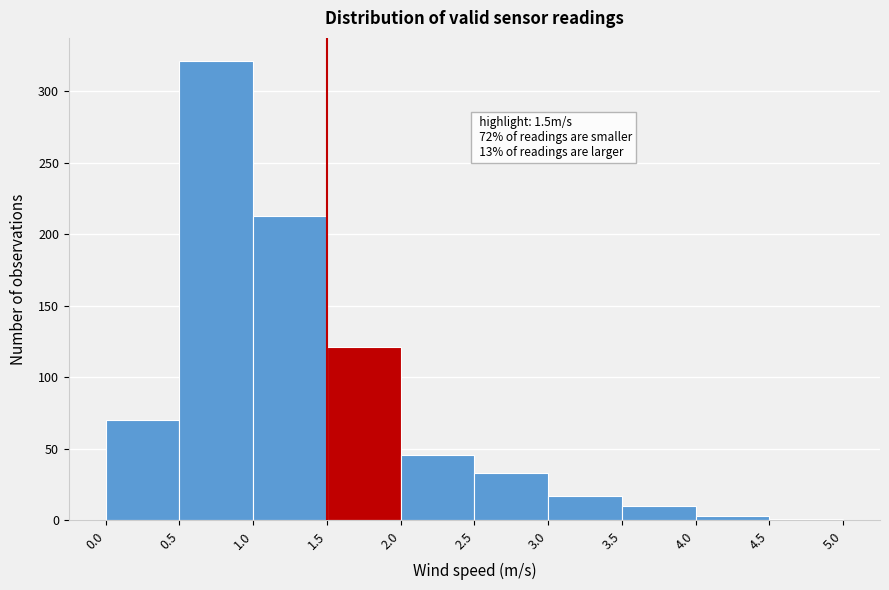

Which range on the x-axis has the tallest bar?

0.5 to 1.0